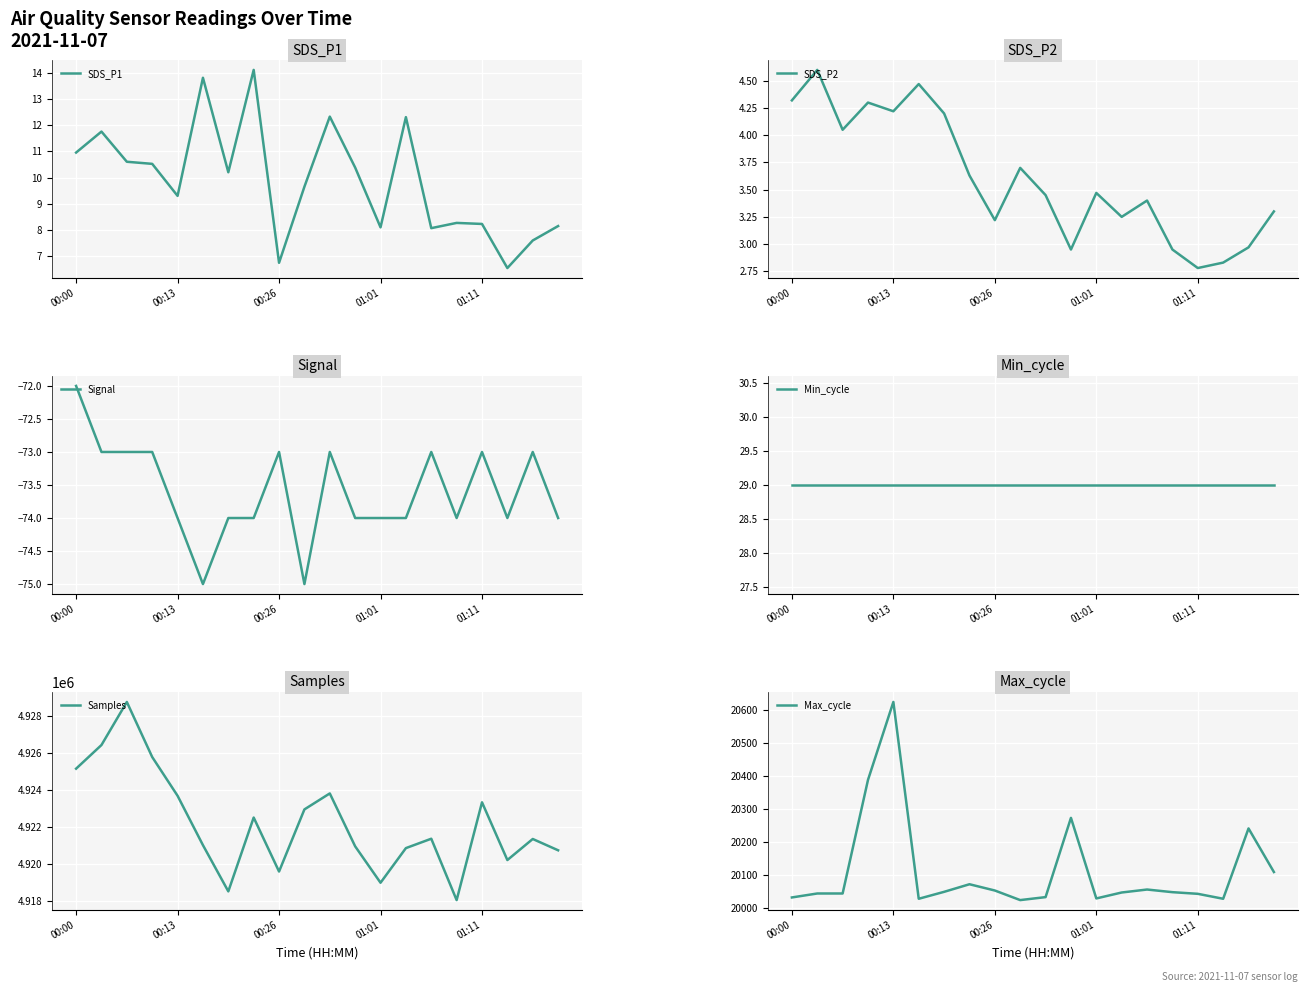

What is the lowest value of the Samples series?

4918055